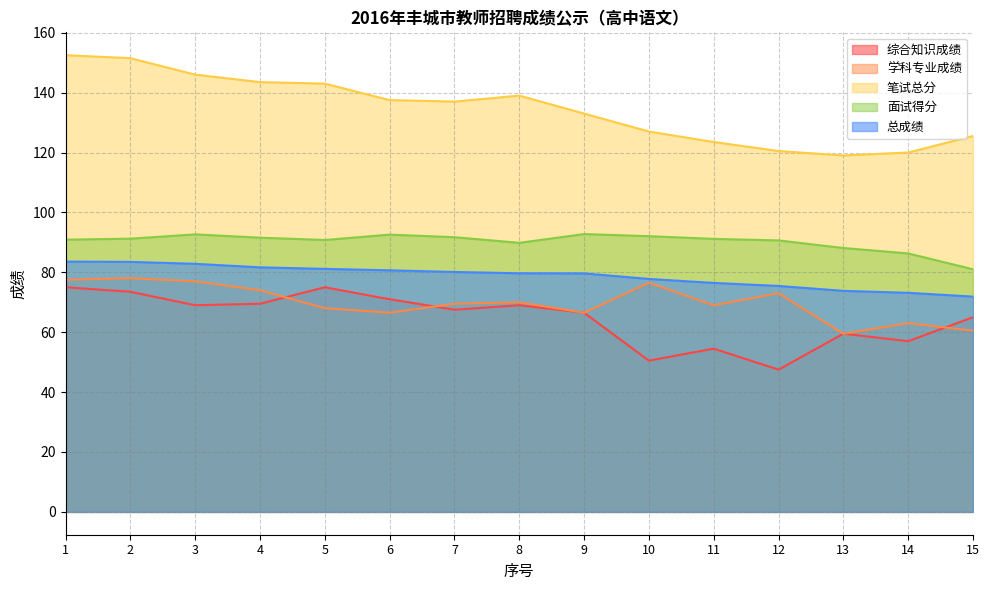

The 总成绩 series shows 22.4 at 1. True or false?

False